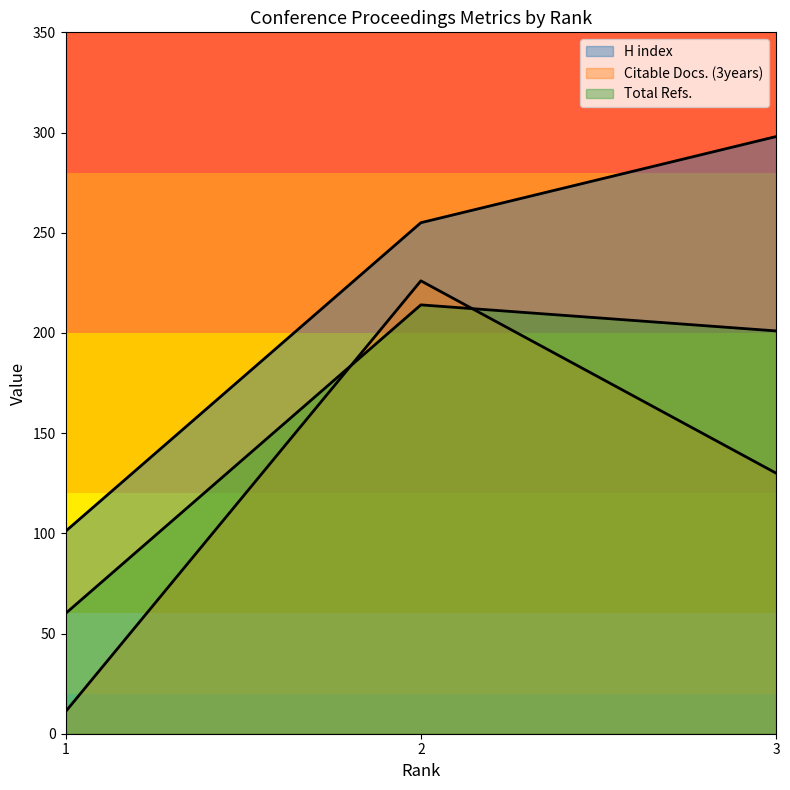

Between 2 and 3, which series saw the biggest shift?

Citable Docs. (3years)